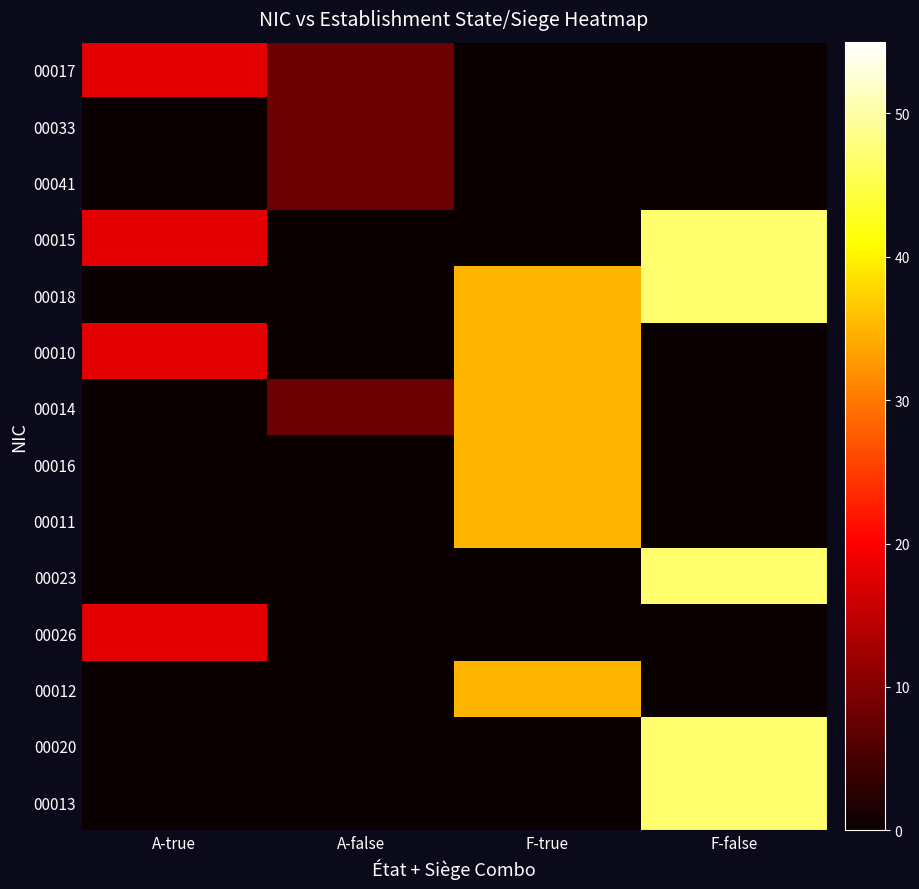

At which category does the chart reach its minimum across all series?

F-true